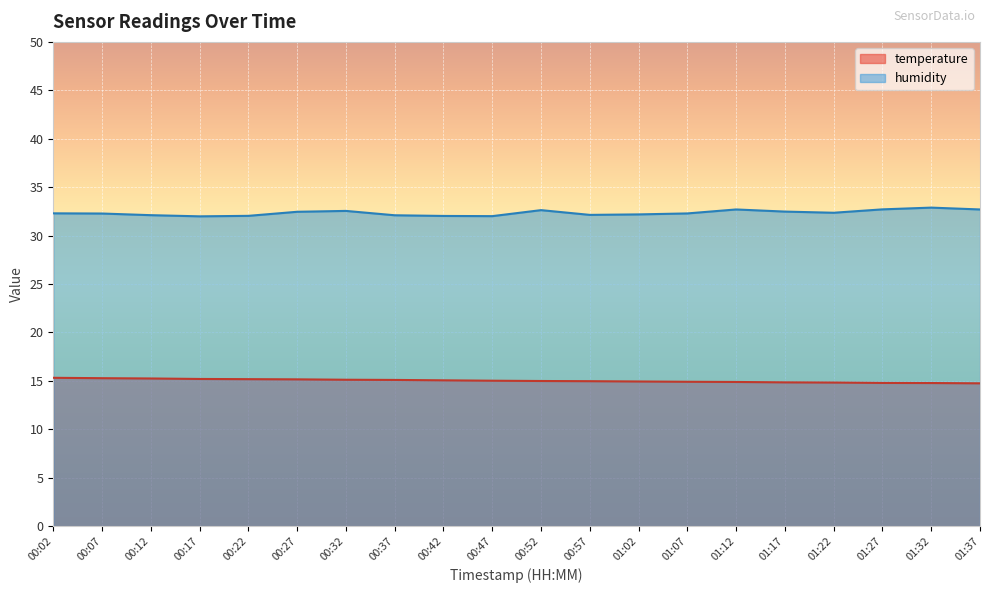

At 00:57, list the series in order from largest to smallest.

humidity, temperature